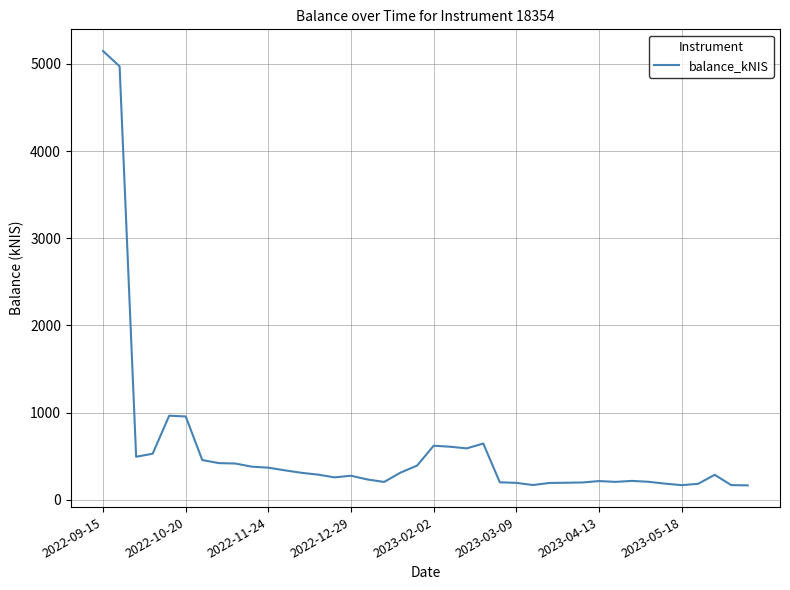

What is the minimum value shown in the chart?

166.1